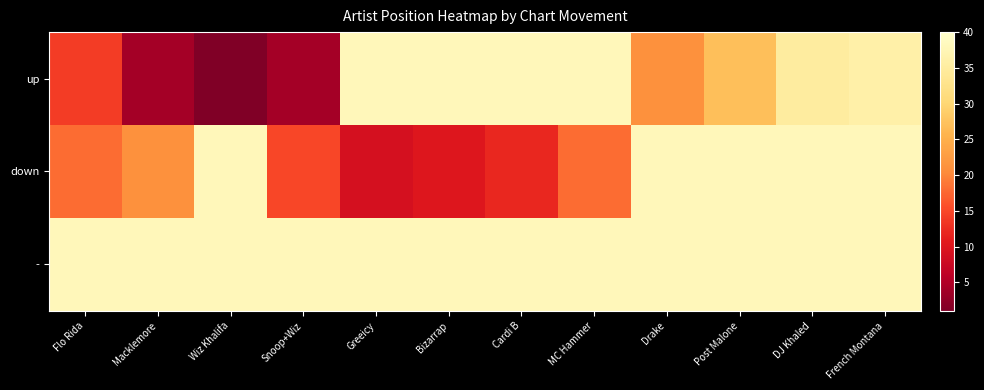

Reading right to left, transcribe all the data shown in this chart.

up: French Montana=36	DJ Khaled=35	Post Malone=27	Drake=21	MC Hammer=38	Cardi B=38	Bizarrap=38	Greeicy=38	Snoop+Wiz=4	Wiz Khalifa=1	Macklemore=4	Flo Rida=14
down: French Montana=38	DJ Khaled=38	Post Malone=38	Drake=38	MC Hammer=18	Cardi B=12	Bizarrap=10	Greeicy=9	Snoop+Wiz=15	Wiz Khalifa=38	Macklemore=21	Flo Rida=18
-: French Montana=38	DJ Khaled=38	Post Malone=38	Drake=38	MC Hammer=38	Cardi B=38	Bizarrap=38	Greeicy=38	Snoop+Wiz=38	Wiz Khalifa=38	Macklemore=38	Flo Rida=38